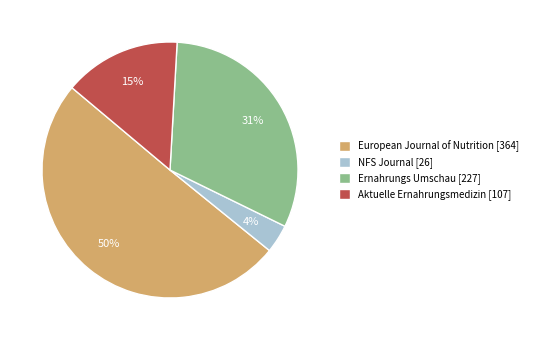

True or false: Aktuelle Ernahrungsmedizin [107] accounts for 28% of the total.

False